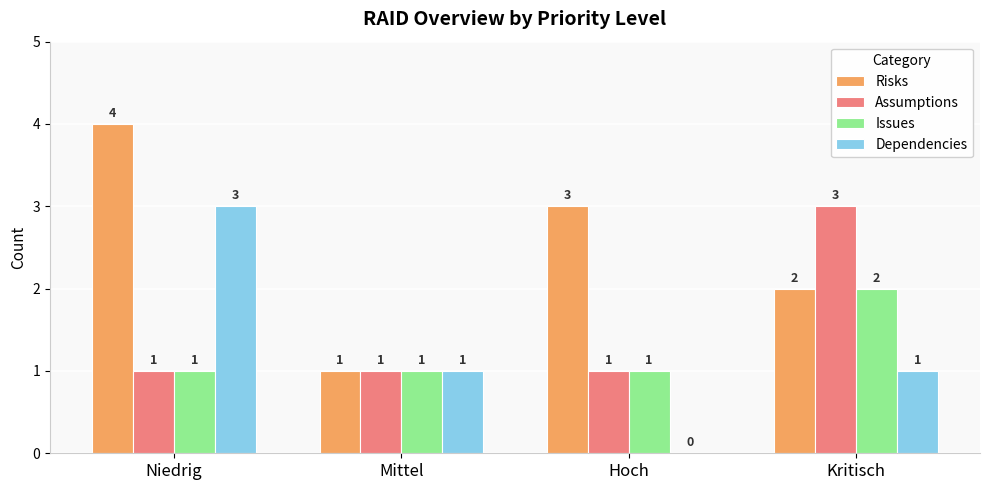

How many categories are shown in the chart?

4